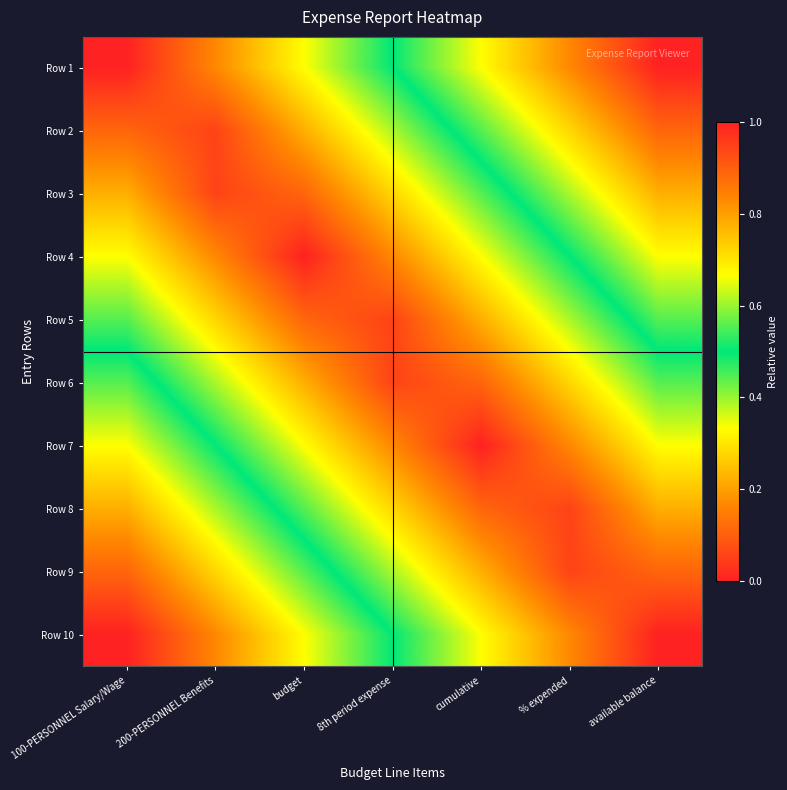

List the series in order of their peak value, lowest first.

Row 5, Row 6, Row 7, Row 4, Row 3, Row 8, Row 2, Row 9, Row 1, Row 10